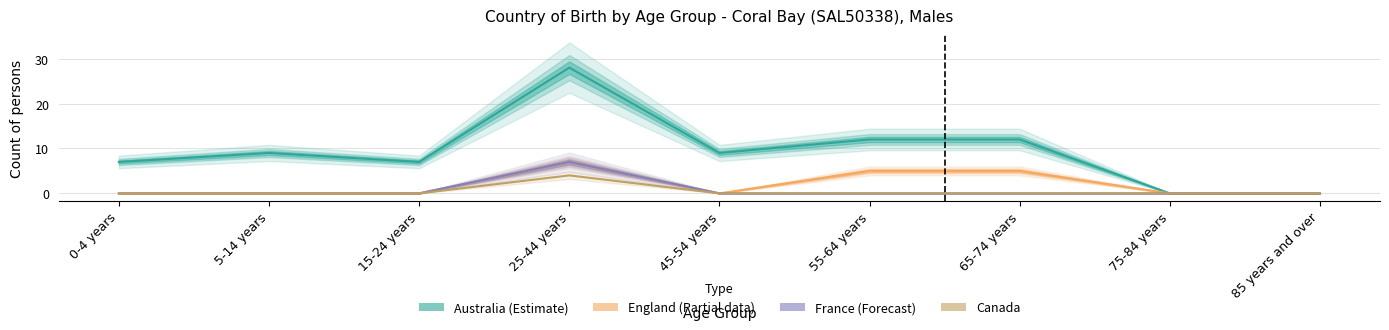

Reading right to left, list all the values displayed in this chart.

Australia (Estimate): 85 years and over=0	75-84 years=0	65-74 years=12	55-64 years=12	45-54 years=9	25-44 years=28	15-24 years=7	5-14 years=9	0-4 years=7
England (Partial): 85 years and over=0	75-84 years=0	65-74 years=5	55-64 years=5	45-54 years=0	25-44 years=7	15-24 years=0	5-14 years=0	0-4 years=0
France (Forecast): 85 years and over=0	75-84 years=0	65-74 years=0	55-64 years=0	45-54 years=0	25-44 years=7	15-24 years=0	5-14 years=0	0-4 years=0
Canada: 85 years and over=0	75-84 years=0	65-74 years=0	55-64 years=0	45-54 years=0	25-44 years=4	15-24 years=0	5-14 years=0	0-4 years=0